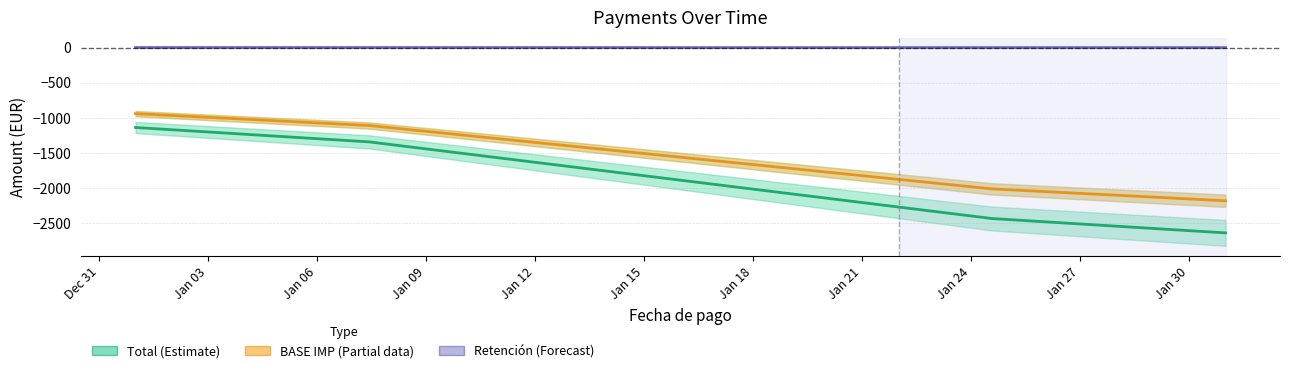

Reading left to right, list all the values displayed in this chart.

Total (Estimate): -1136.3	-1204.4	-1272.4	-1340.5	-1476.6	-1612.7	-1748.8	-1884.9	-2021.1	-2157.2	-2293.3	-2429.4	-2497.5	-2565.5	-2633.6
BASE IMP (Partial): -939.2	-995.4	-1051.7	-1108.0	-1220.5	-1333.1	-1445.6	-1558.1	-1670.7	-1783.2	-1895.8	-2008.3	-2064.6	-2120.9	-2177.1
Retención (Forecast): -0.2	-0.2	-0.3	-0.3	-0.4	-0.5	-0.6	-0.7	-0.8	-0.9	-1.0	-1.1	-1.2	-1.2	-1.3